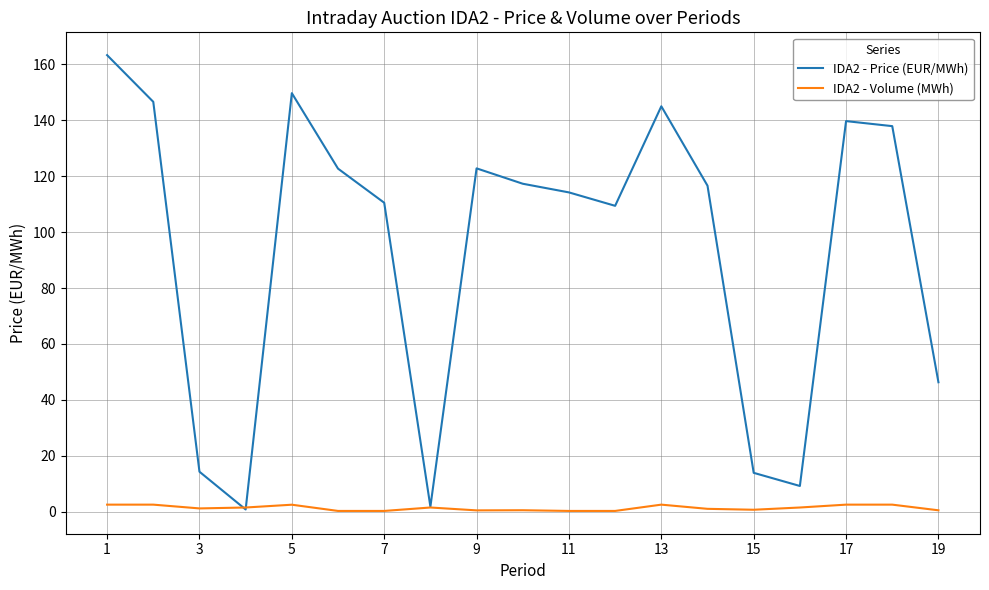

What is the greatest value displayed?

163.3